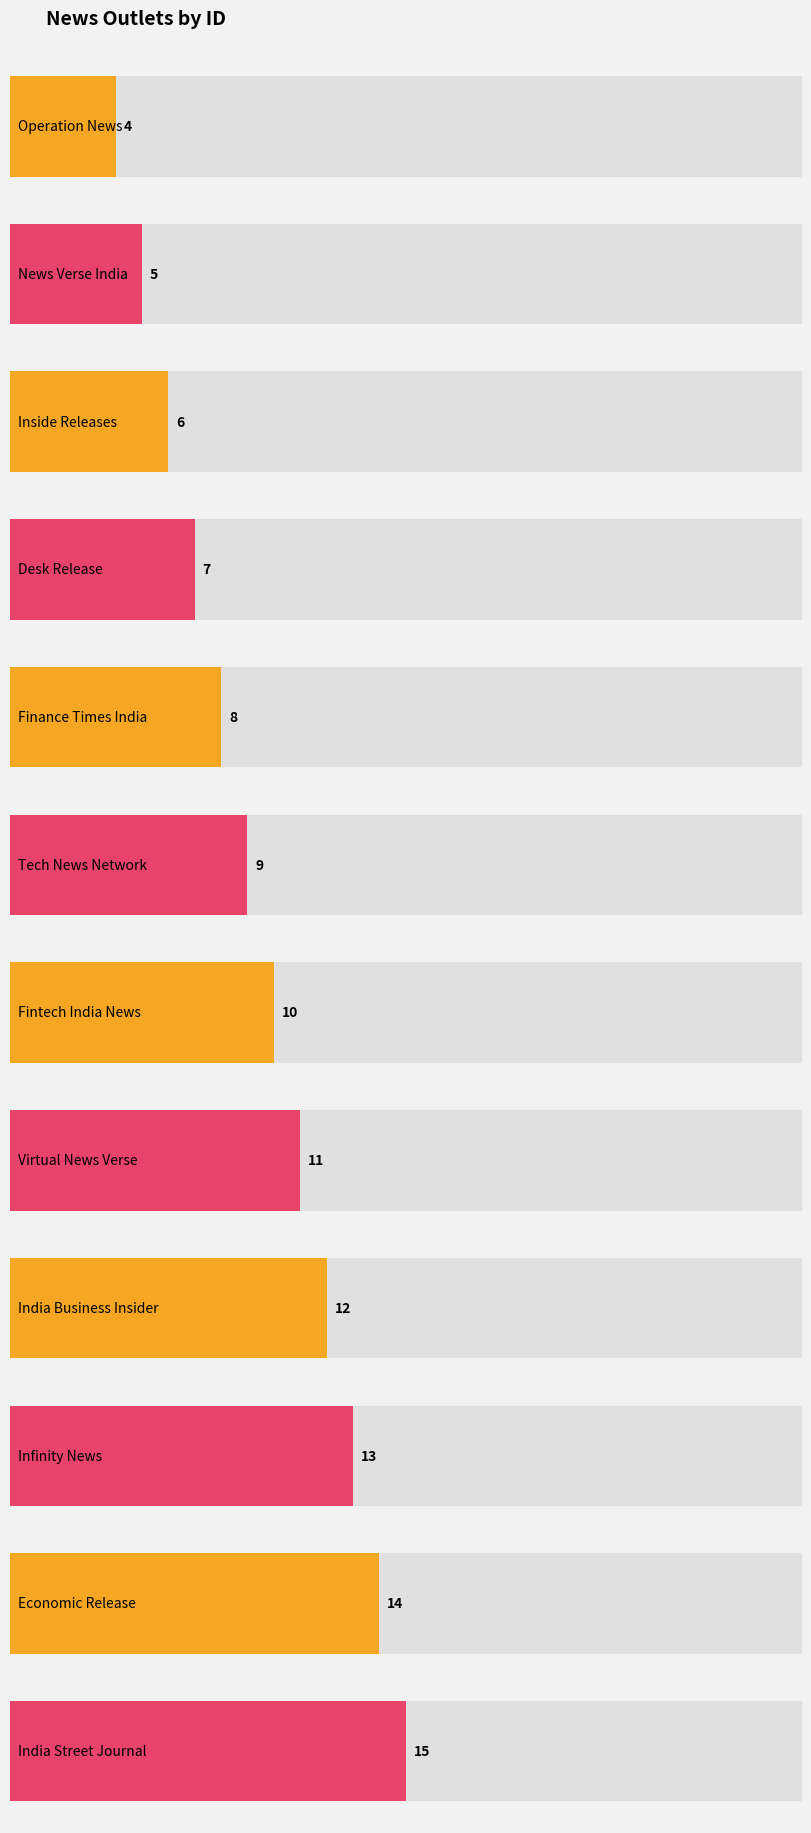

Which has a higher value, Fintech India News or Tech News Network?

Fintech India News